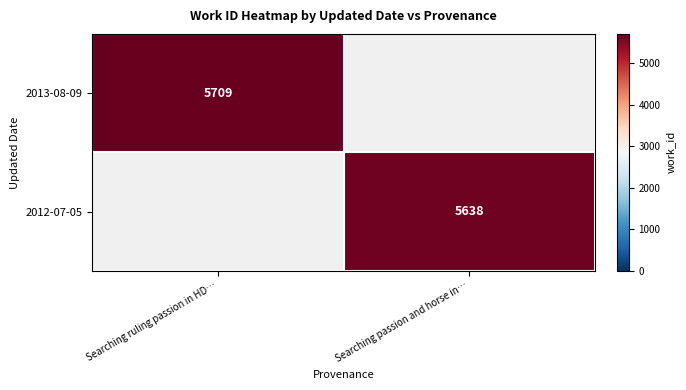

How many categories are shown in the chart?

2